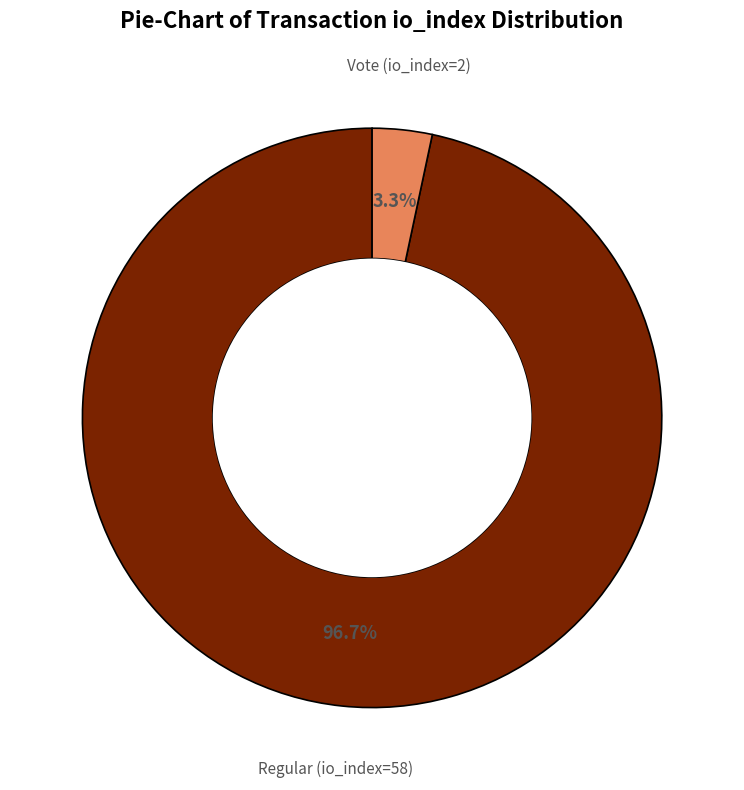

How much of the chart is everything except Regular (io_index=58)?

3.3%